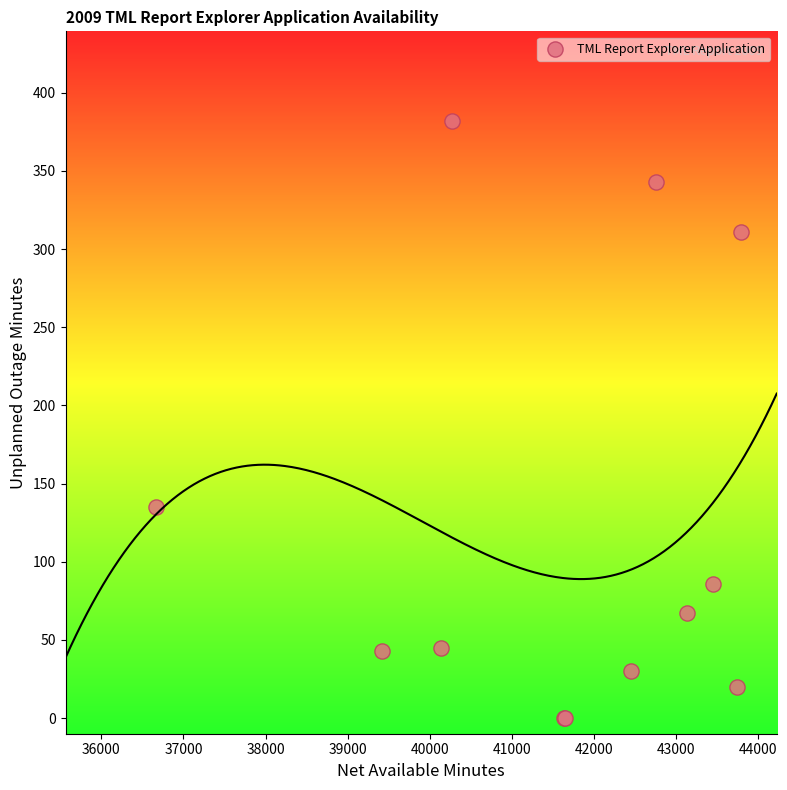

What Y value in the scatter plot is closest to 191?

135